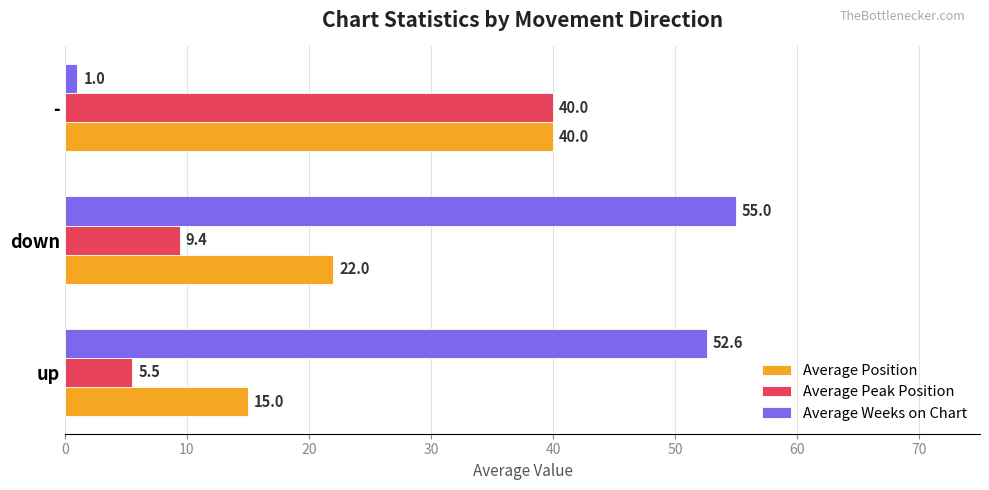

Count the number of categories in the chart.

3